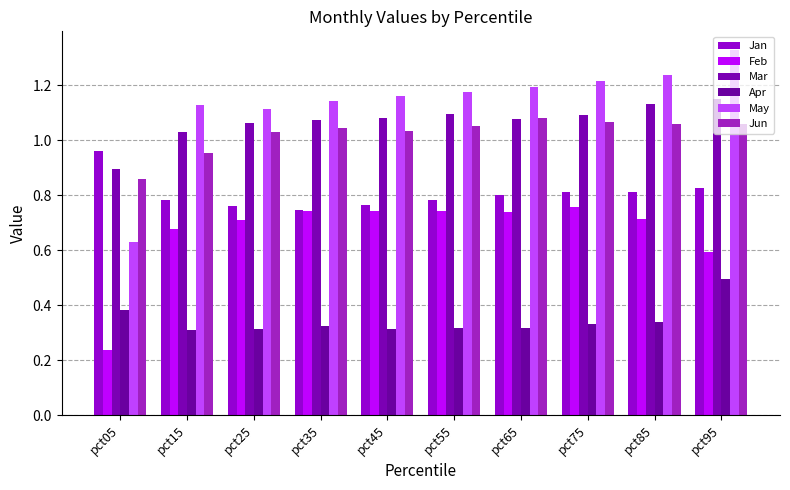

How many bars are there in each group?

6